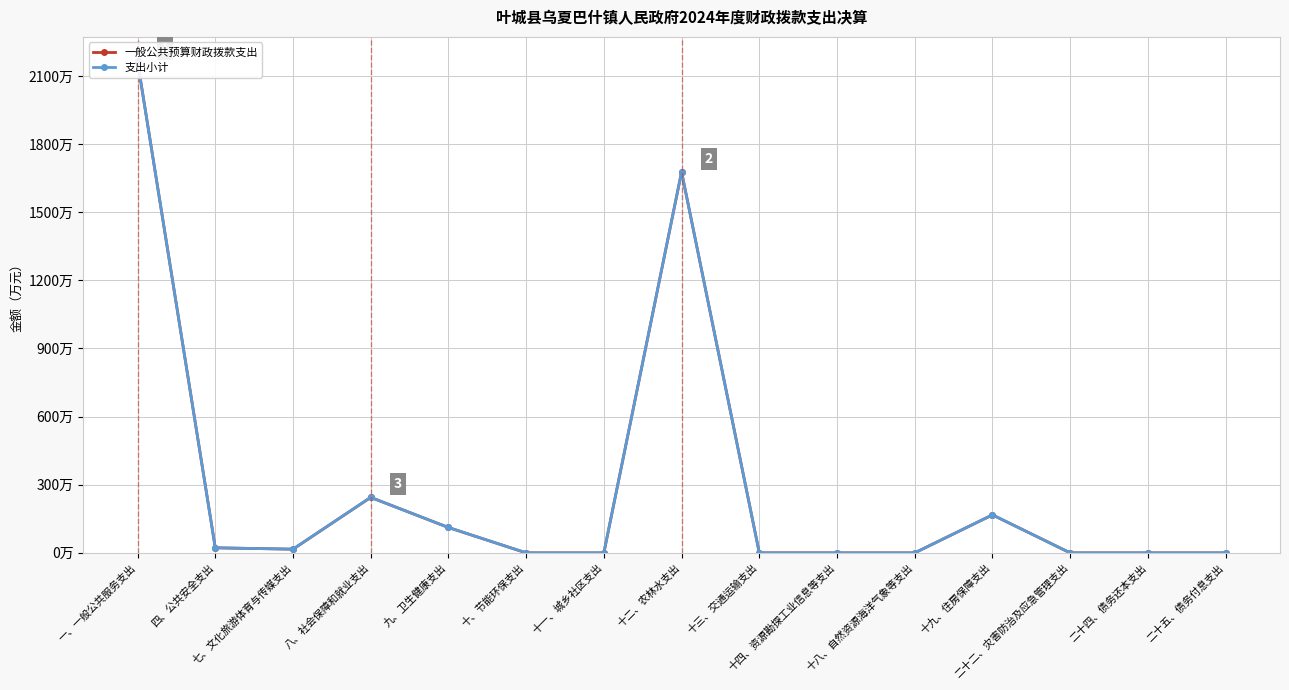

True or false: 支出小计 has a value of 0.2 at 十三、交通运输支出.

False